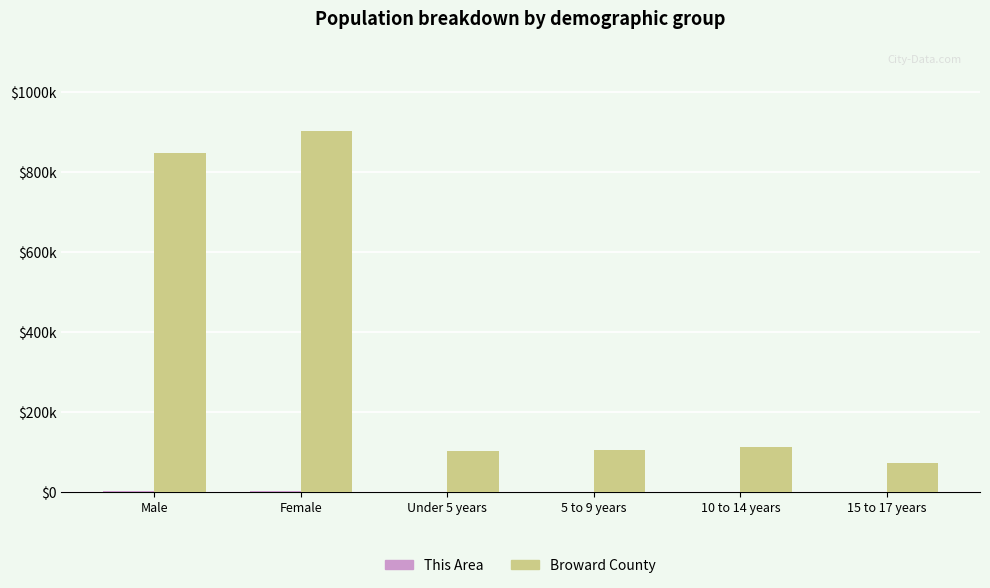

What is the approximate value of Broward County at 10 to 14 years?

112207